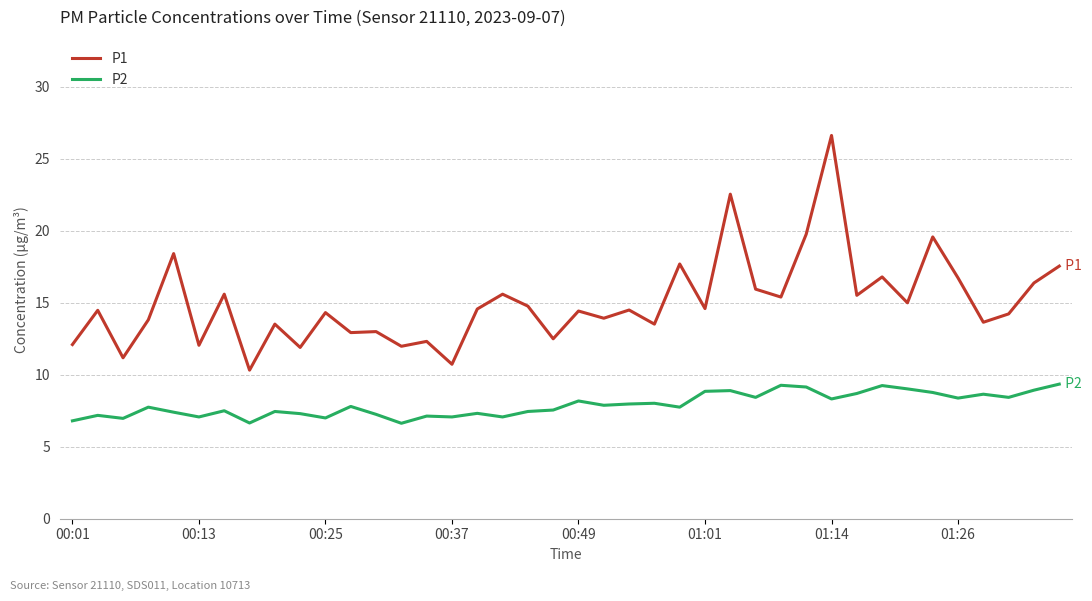

List the series in order of their overall mean, highest first.

P1, P2